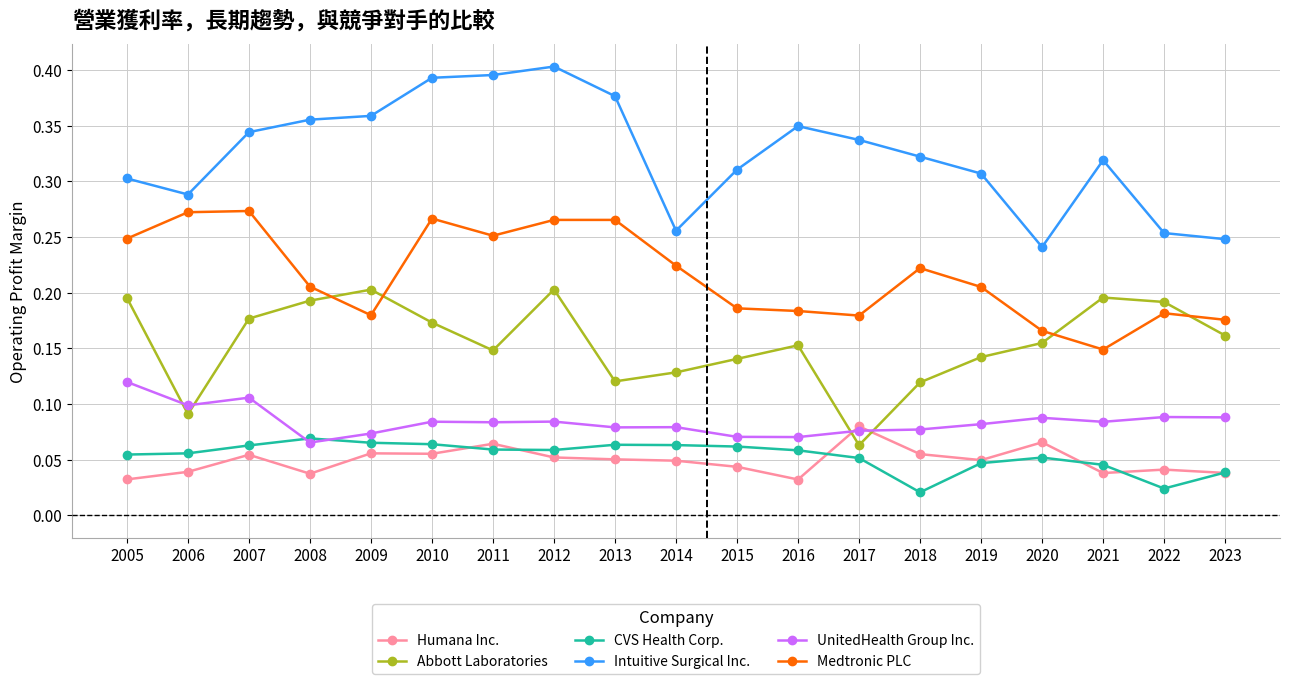

Which series changed the most between 2006 and 2011?

Intuitive Surgical Inc.